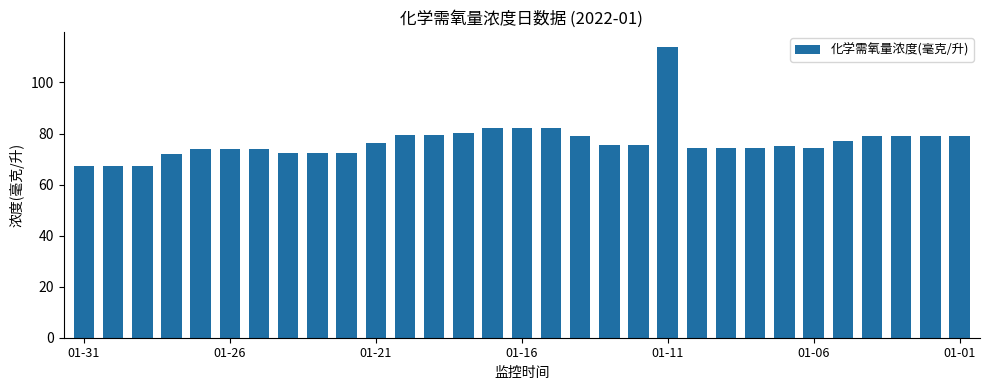

What is the value of the 27th bar from the left?

76.9